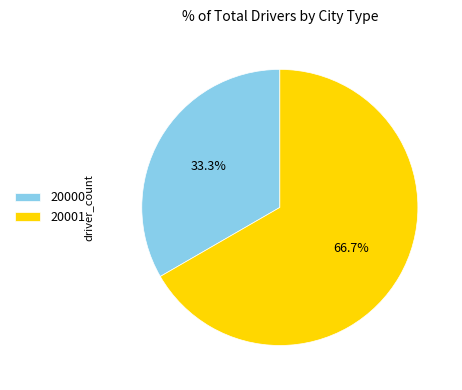

What is the total percentage of 20001 and 20000?

100.0%